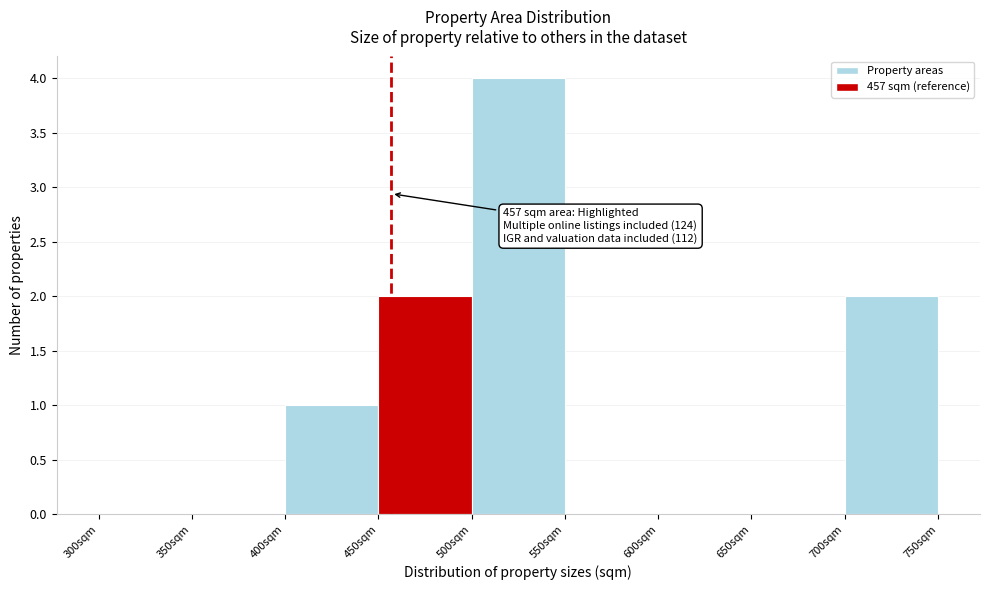

Over which range of the x-axis is the bar tallest?

500 to 550